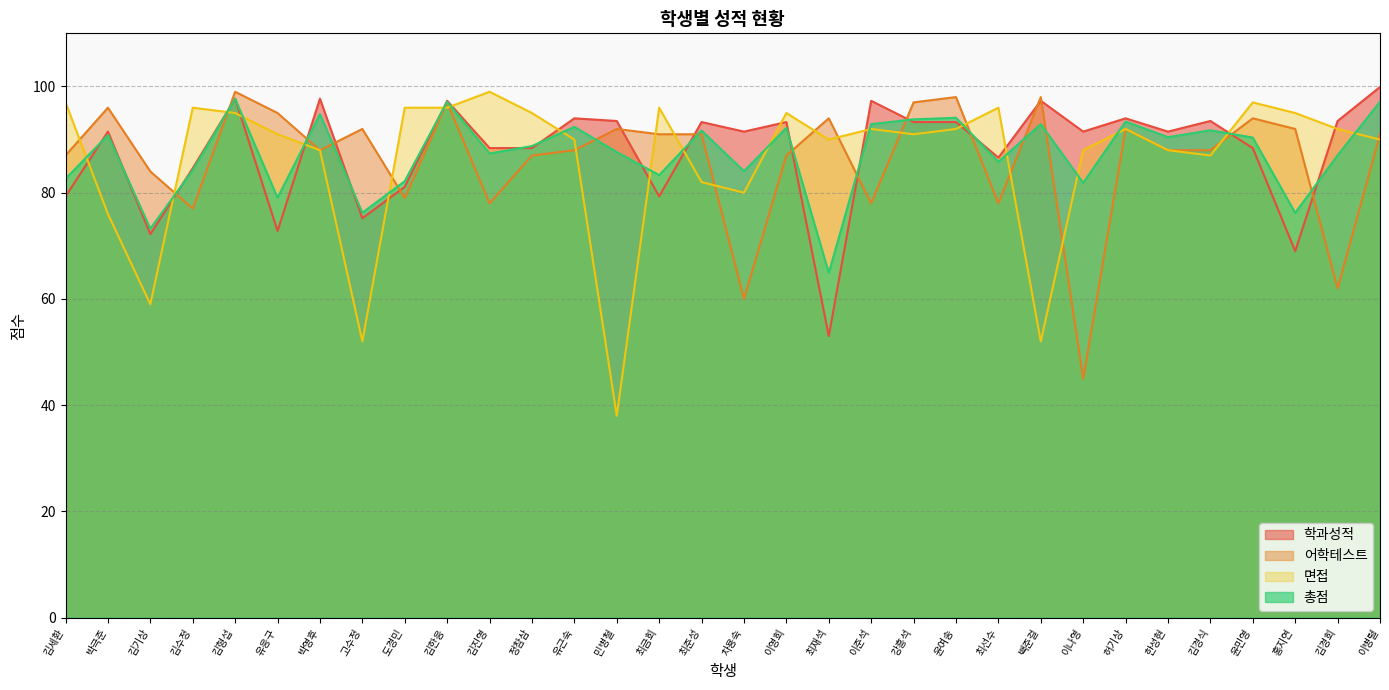

What are all the series names shown in the legend?

학과성적, 어학테스트, 면접, 총점